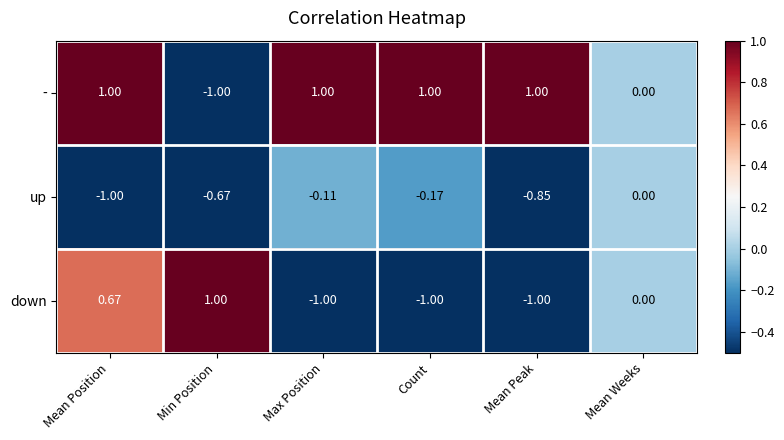

Where does the down series first go above 0?

Mean Position